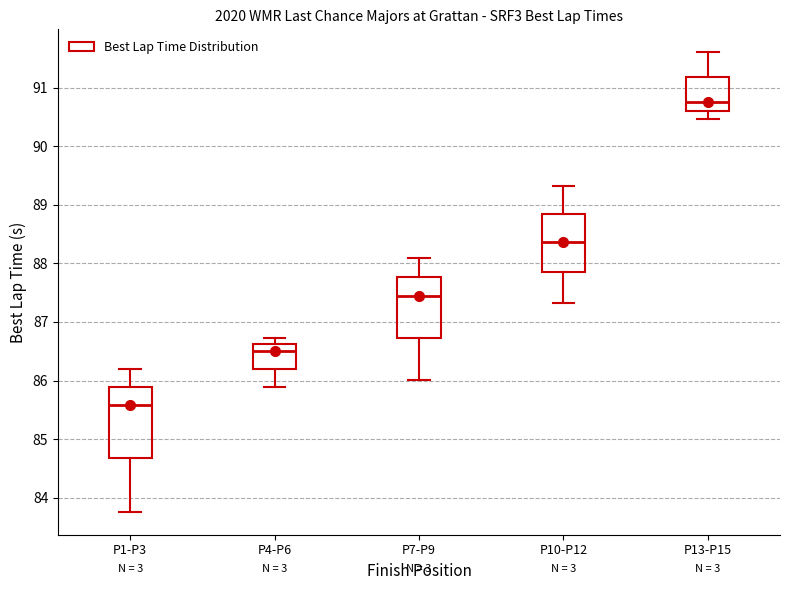

Which box is the tallest, from its lower edge to its upper edge?

P1-P3